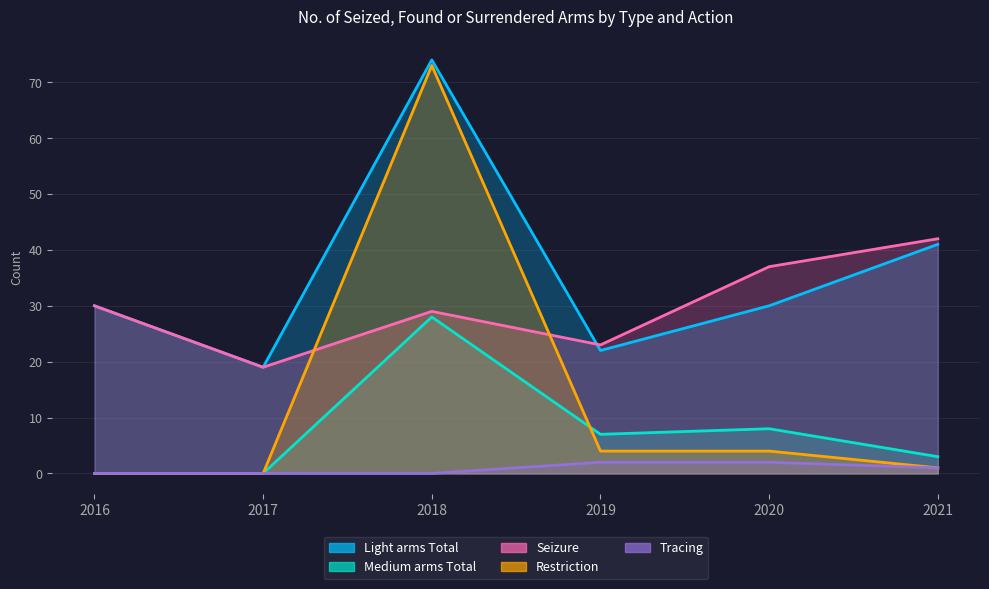

What are all the series names shown in the legend?

Light arms Total, Medium arms Total, Seizure, Restriction, Tracing